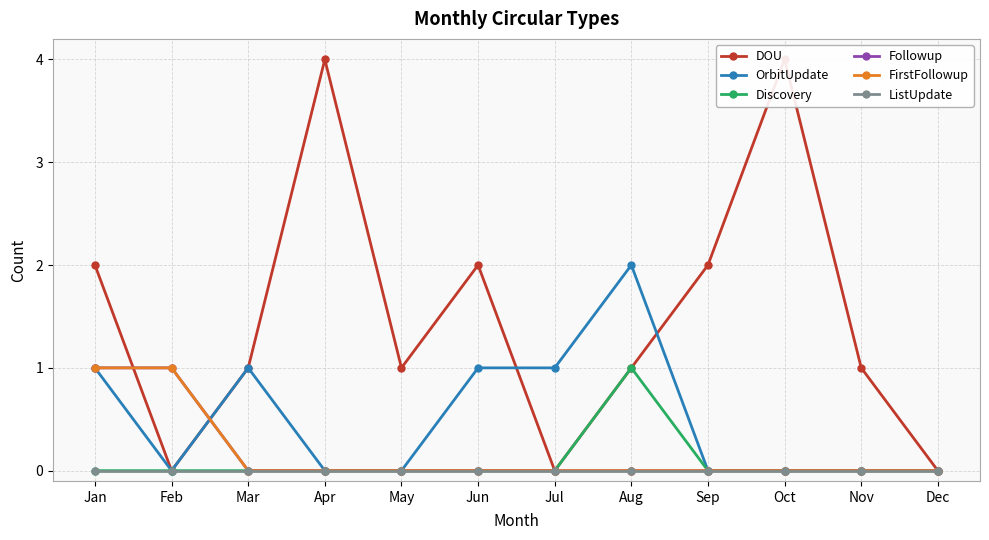

Which series has the largest total across all categories?

DOU